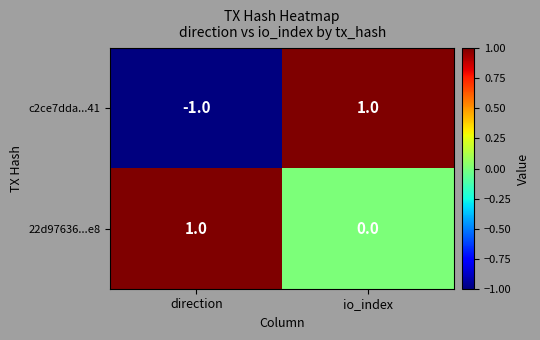

Which series has the largest total across all categories?

22d97636...e8